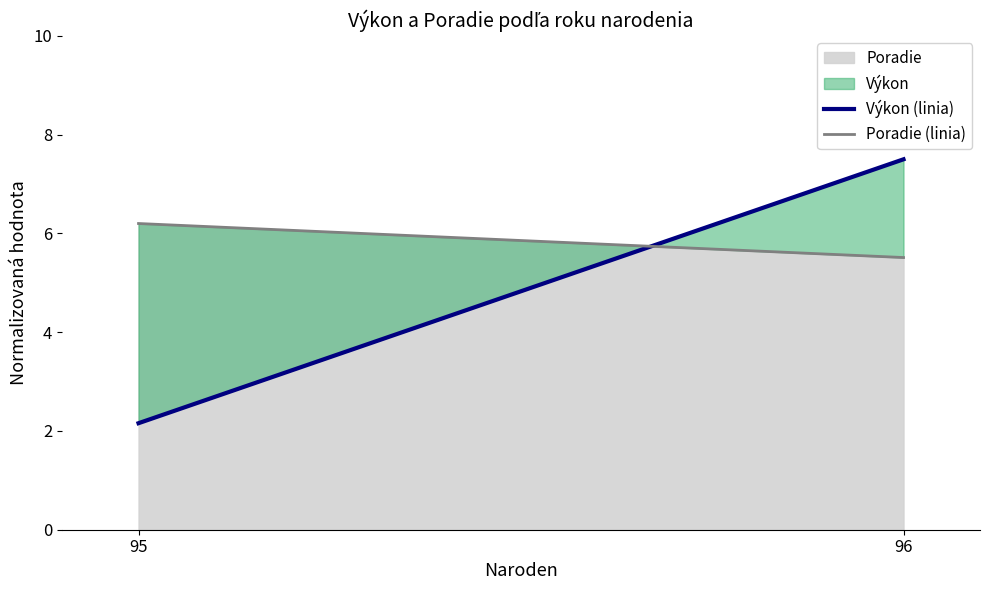

Reading left to right, extract all data points from this chart.

Výkon (linia): 95=2.2	96=7.5
Poradie (linia): 95=6.2	96=5.5